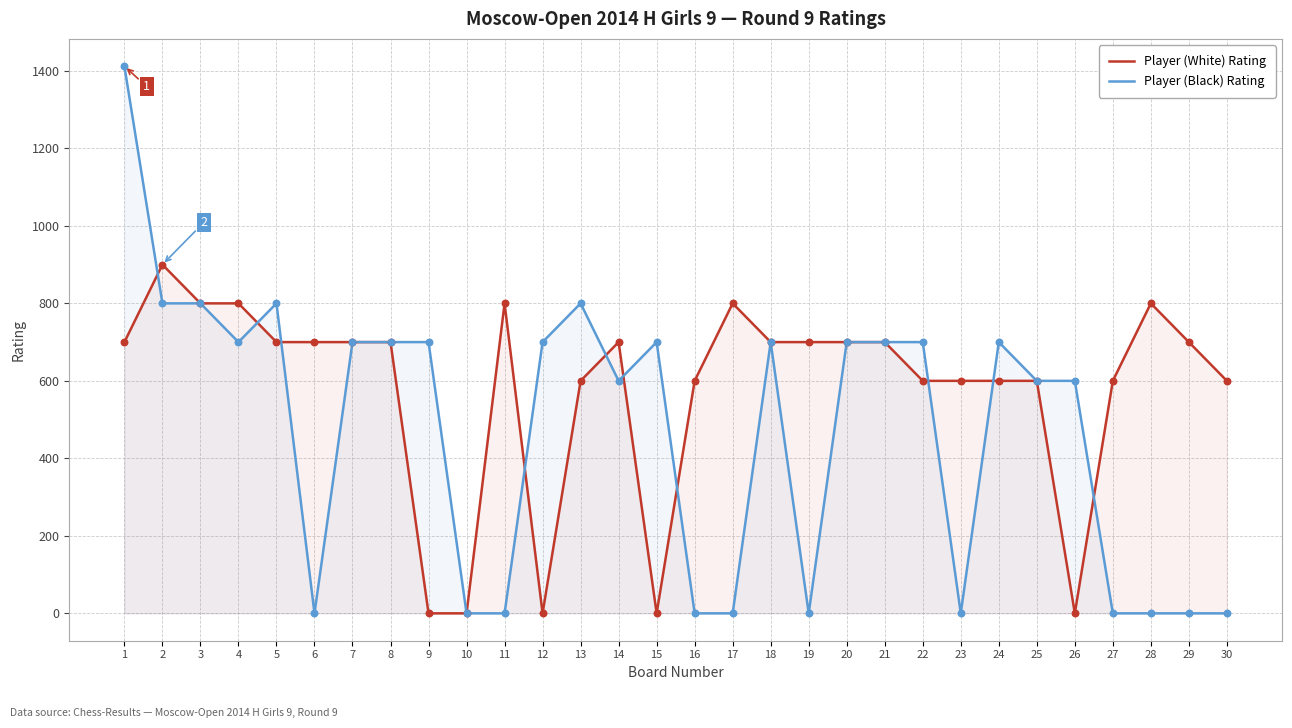

What is the total value across all series at 13?

1400